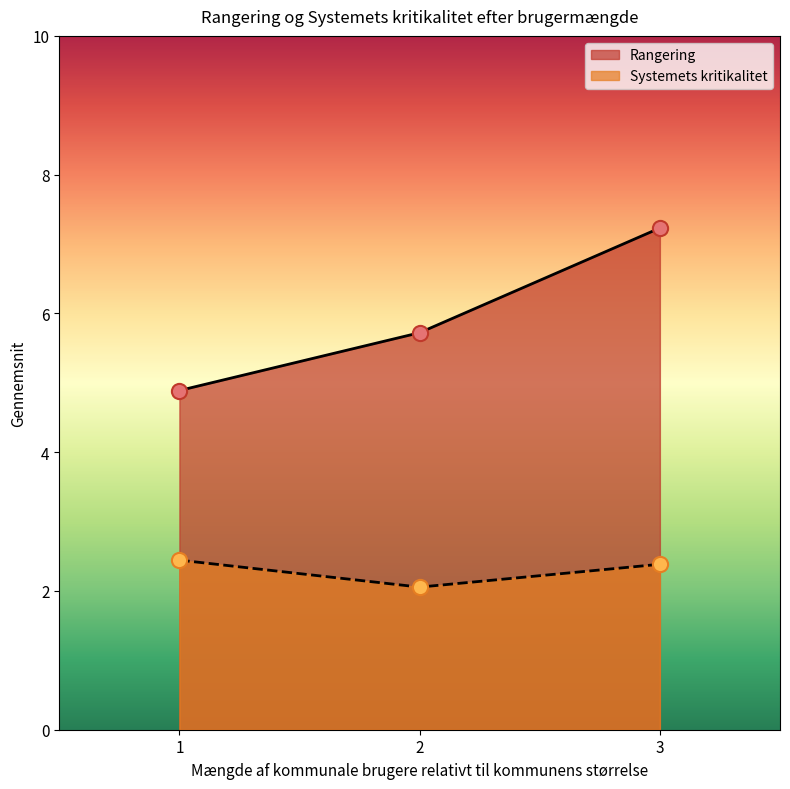

What are all the series names shown in the legend?

Rangering, Systemets kritikalitet